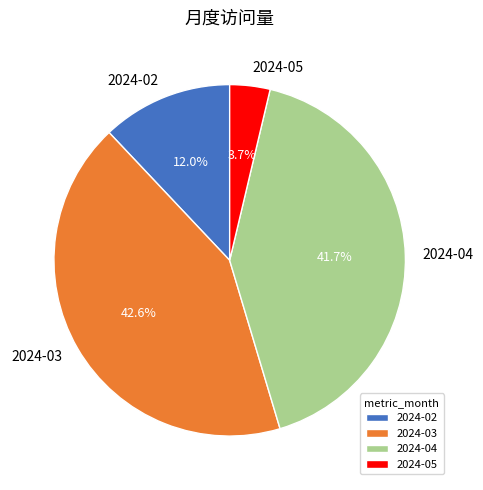

Which slice is the largest?

2024-03